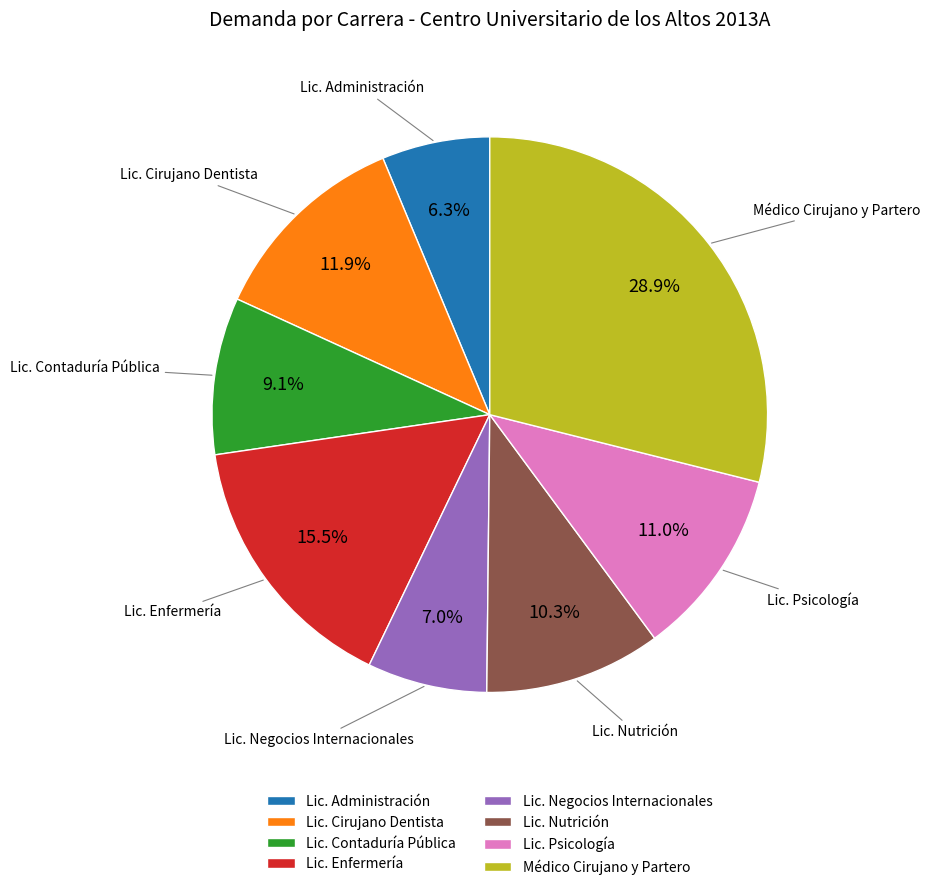

What is the largest slice in the pie chart?

Médico Cirujano y Partero